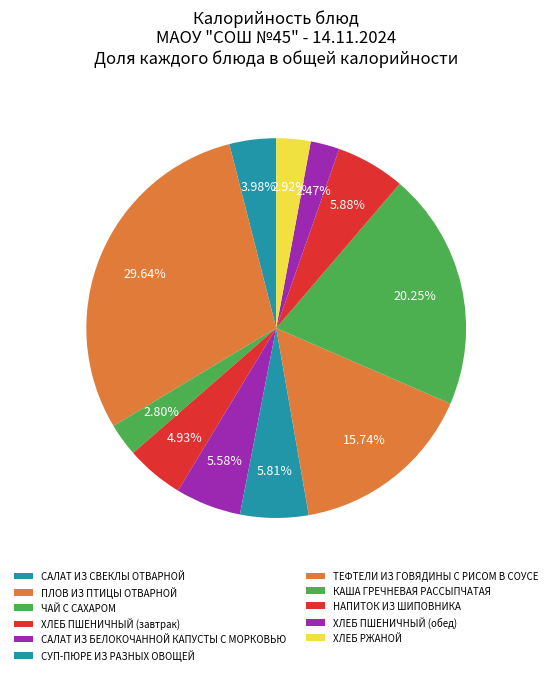

Is it true that КАША ГРЕЧНЕВАЯ РАССЫПЧАТАЯ is 20% of the pie?

True